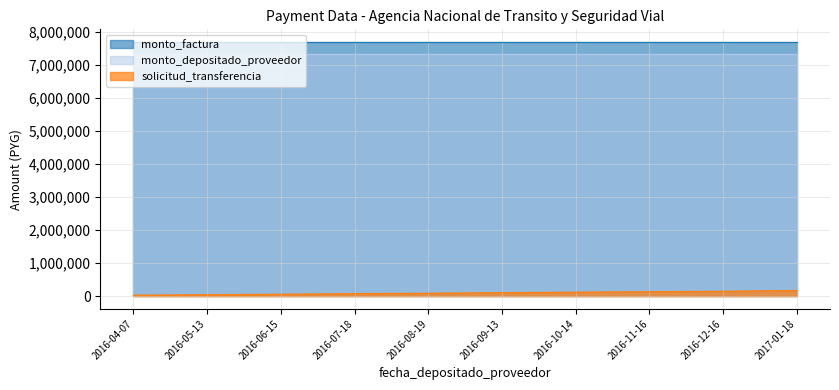

At which category is the sum across all series the highest?

2017-01-18